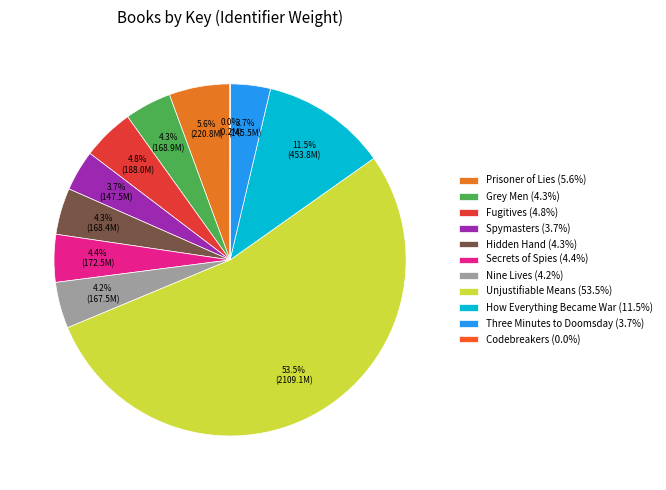

How many segments does this pie chart have?

11